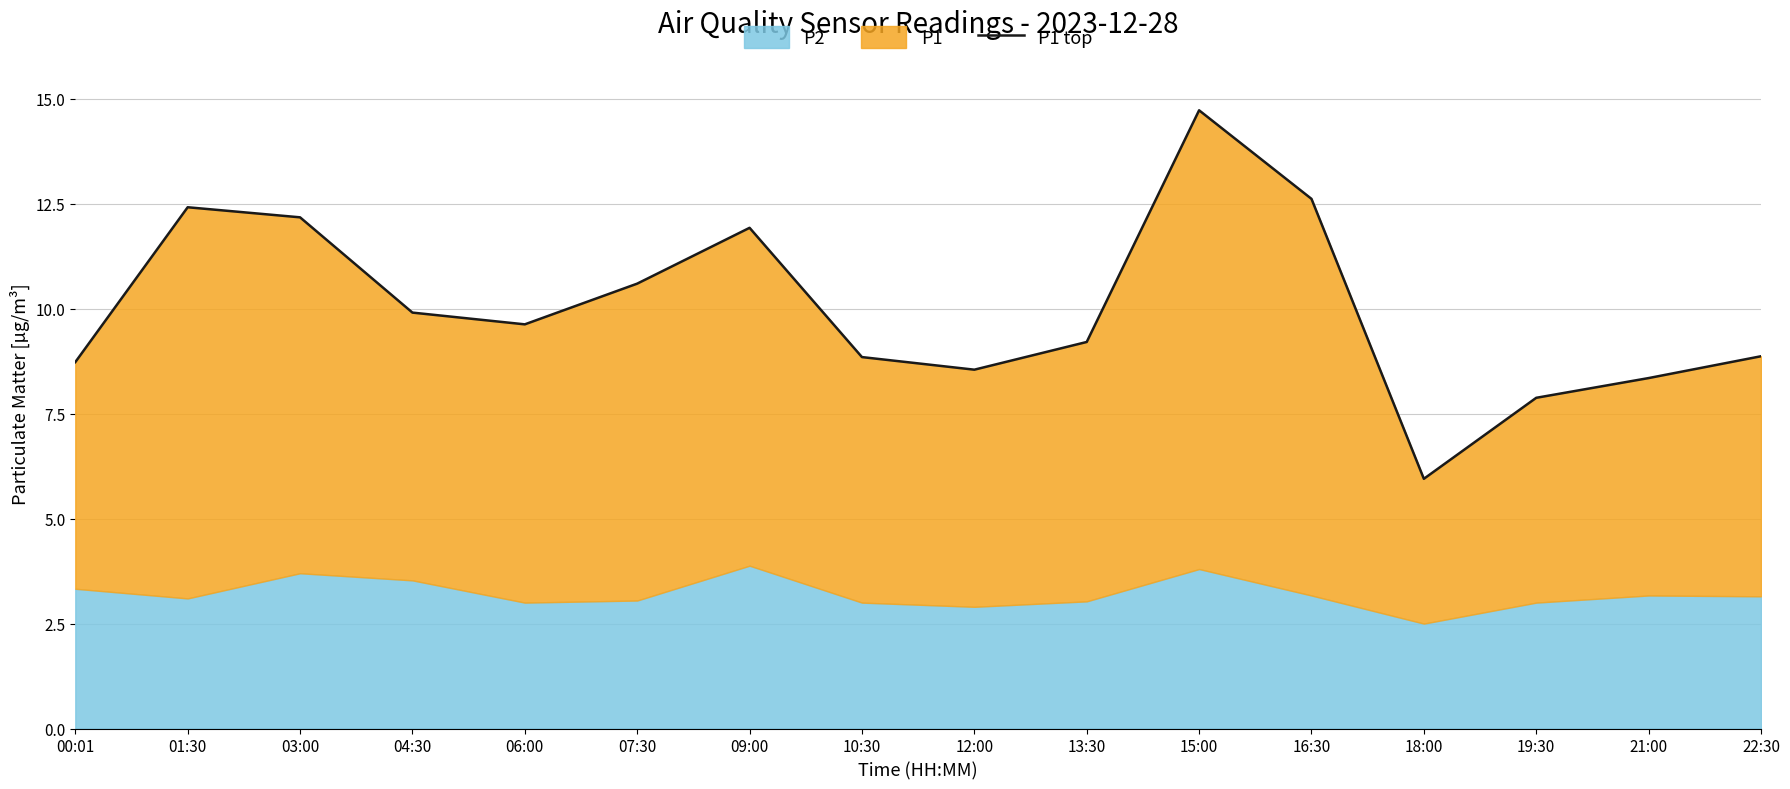

Which label corresponds to the largest value in the chart?

15:00